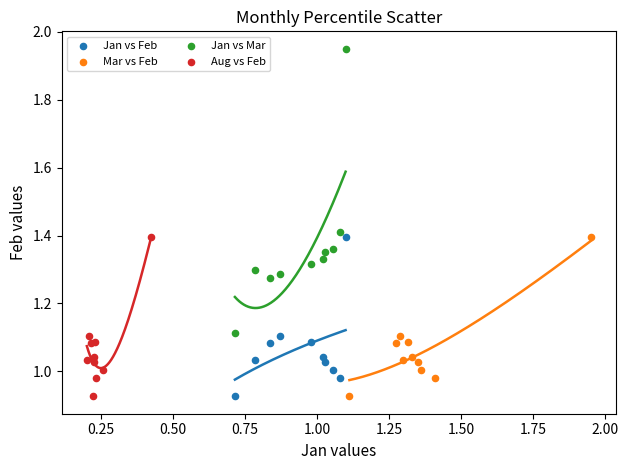

What are all the series names shown in the legend?

Jan vs Feb, Mar vs Feb, Jan vs Mar, Aug vs Feb